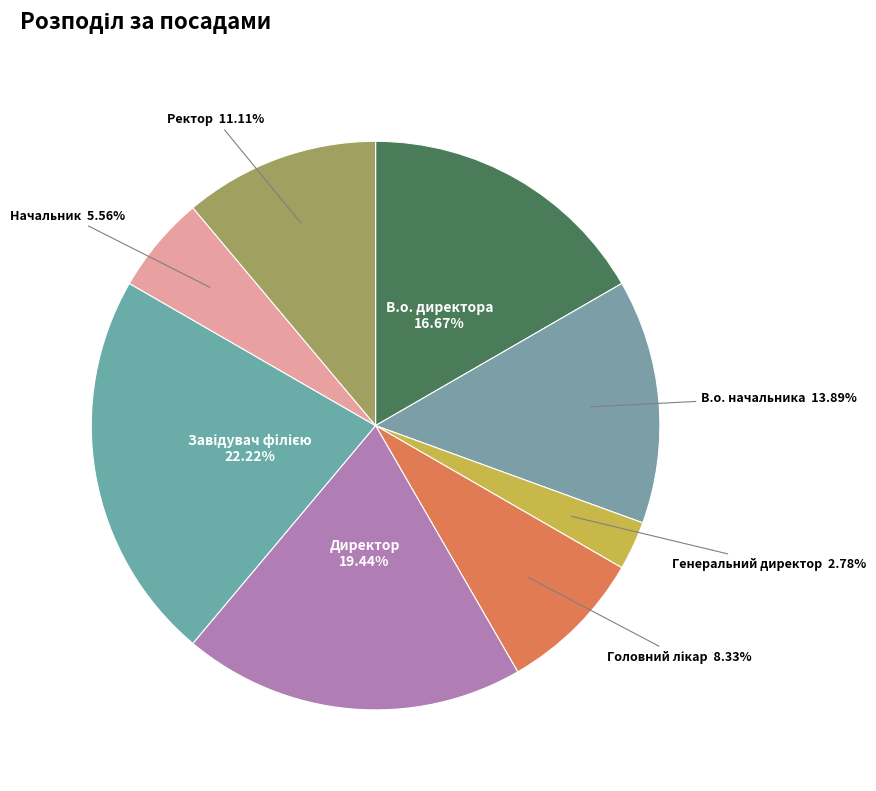

Which category has the smallest portion of the pie?

Генеральний директор